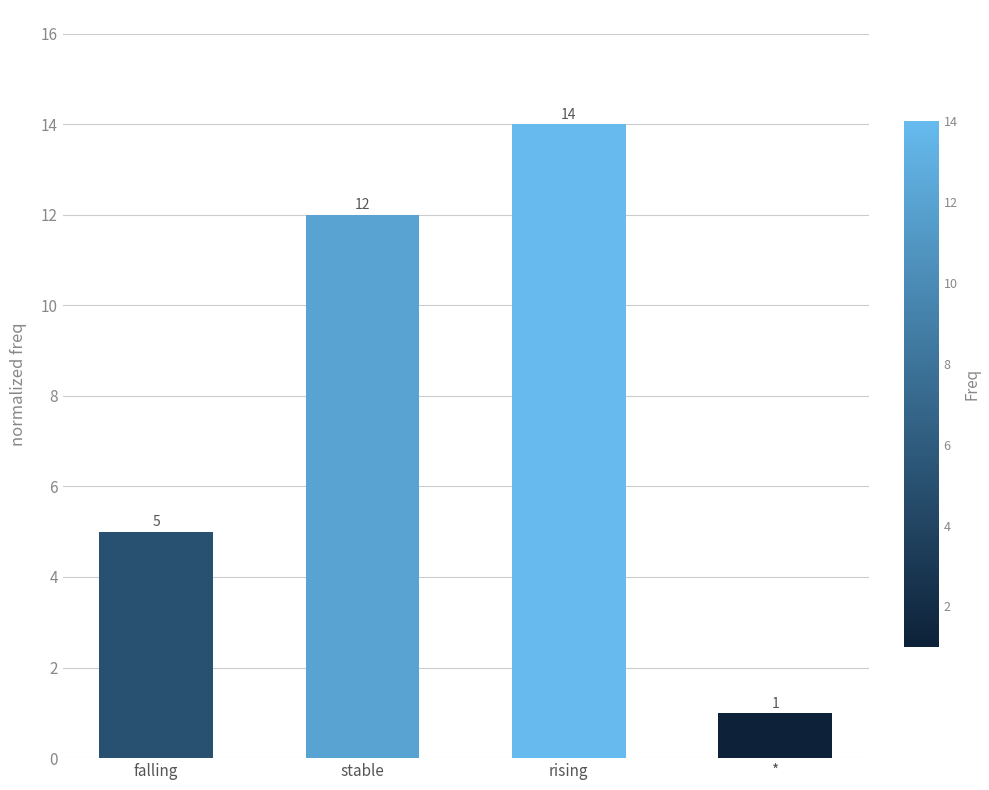

Are the bars grouped side by side (vs. stacked)?

No